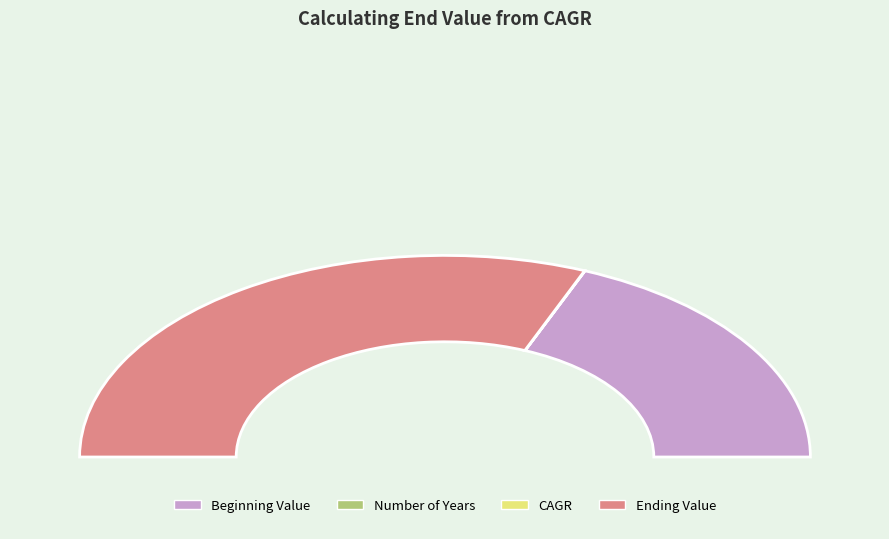

Which has a higher value, Beginning Value or Ending Value?

Ending Value